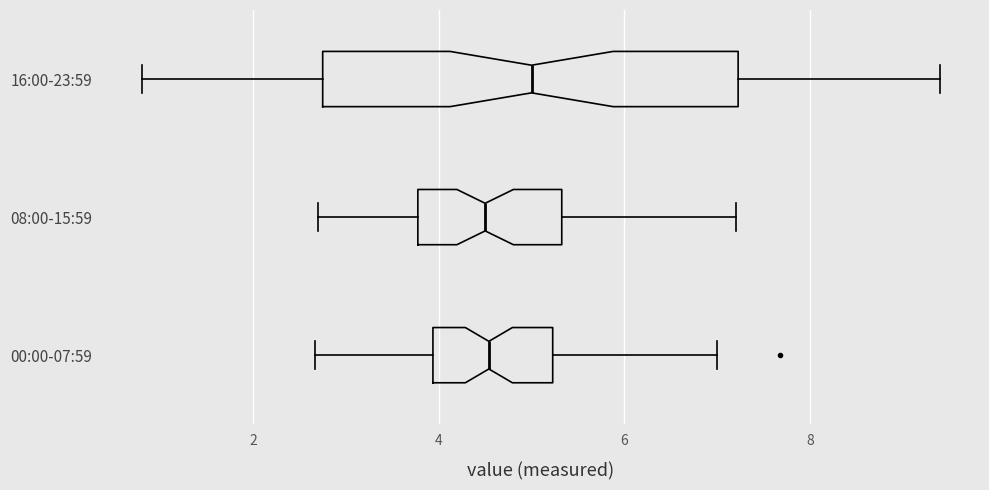

Reading bottom to top, transcribe this box plot: for each box, give where its median line is, the range the box spans, and where its two whiskers end, as read against the x-axis. The values are not printed on the chart, so give them approximately, as read against the axis.

00:00-07:59: median 4.6, box 4.0 to 5.2, whiskers 2.6 to 7.0
08:00-15:59: median 4.6, box 3.8 to 5.4, whiskers 2.8 to 7.2
16:00-23:59: median 5.0, box 2.8 to 7.2, whiskers 0.8 to 9.4